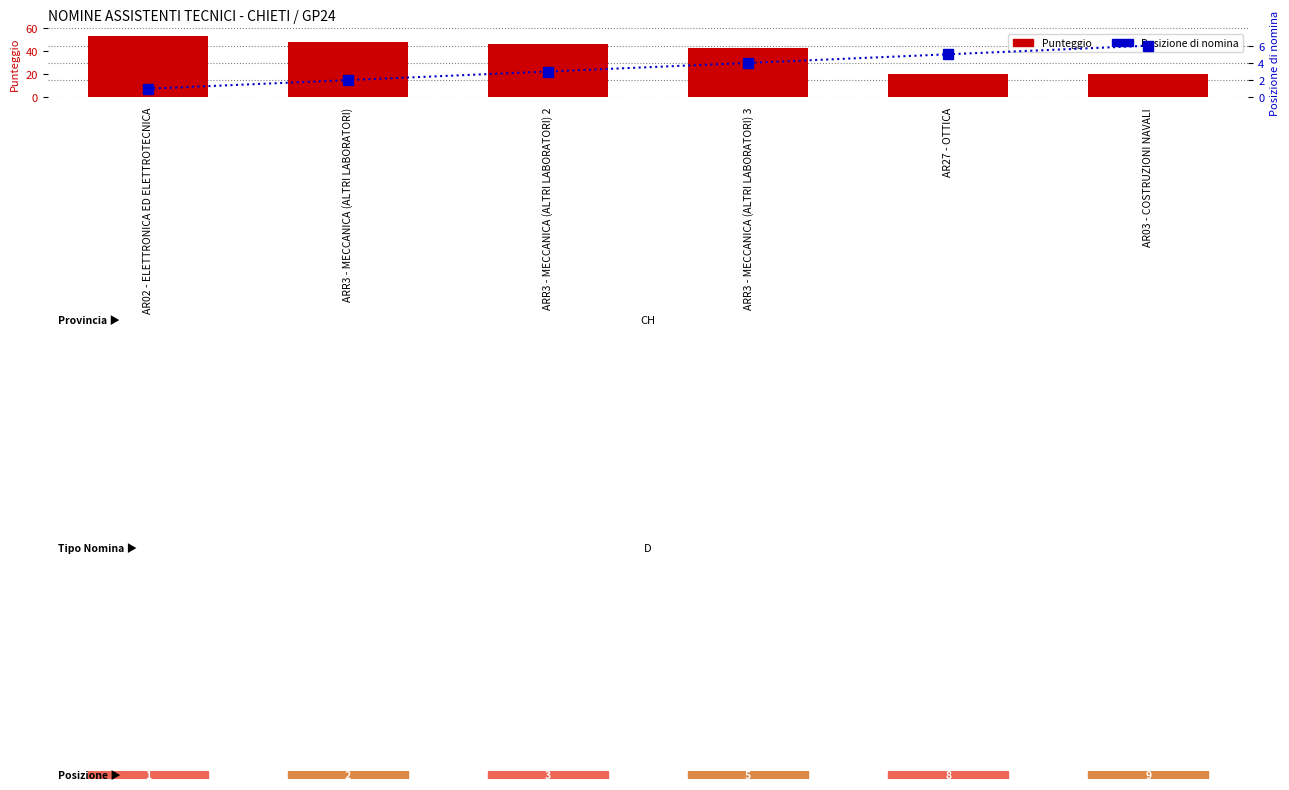

At which category is the sum across all series the highest?

AR02 - ELETTRONICA ED ELETTROTECNICA